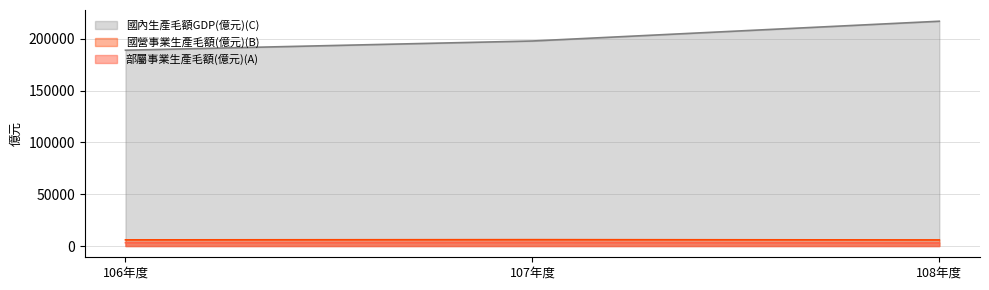

Rank the series by their maximum value, from lowest to highest.

部屬事業生產毛額(億元)(A), 國營事業生產毛額(億元)(B), 國內生產毛額GDP(億元)(C)